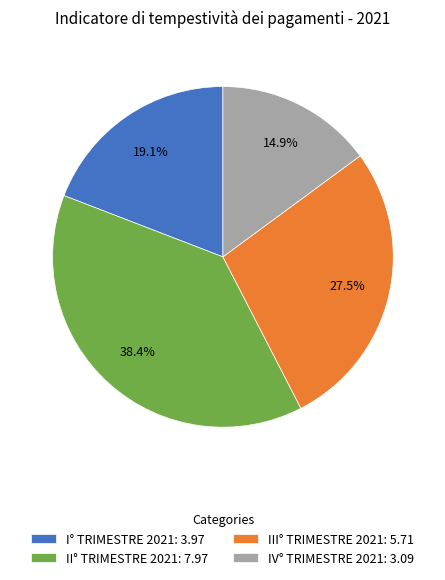

To the nearest percent, what percentage of the pie is I° TRIMESTRE 2021?

19%